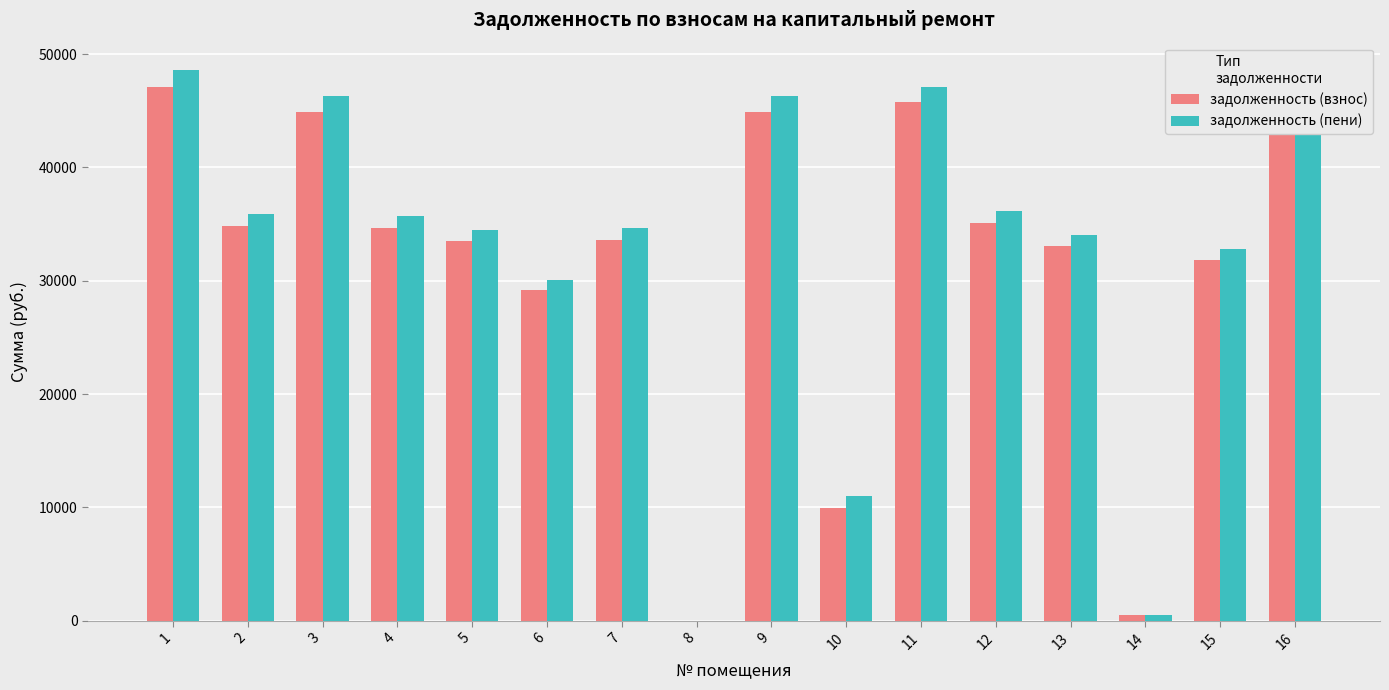

The value of задолженность (взнос) at 12 is 35116.9. True or false?

True